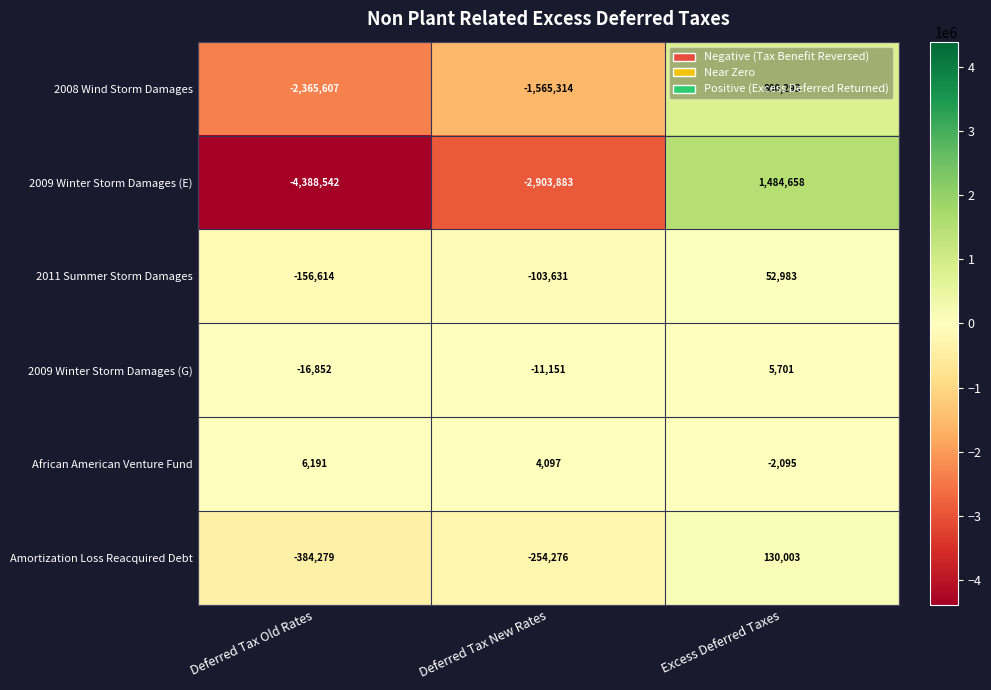

True or false: Amortization Loss Reacquired Debt has a value of -109308 at Deferred Tax New Rates.

False